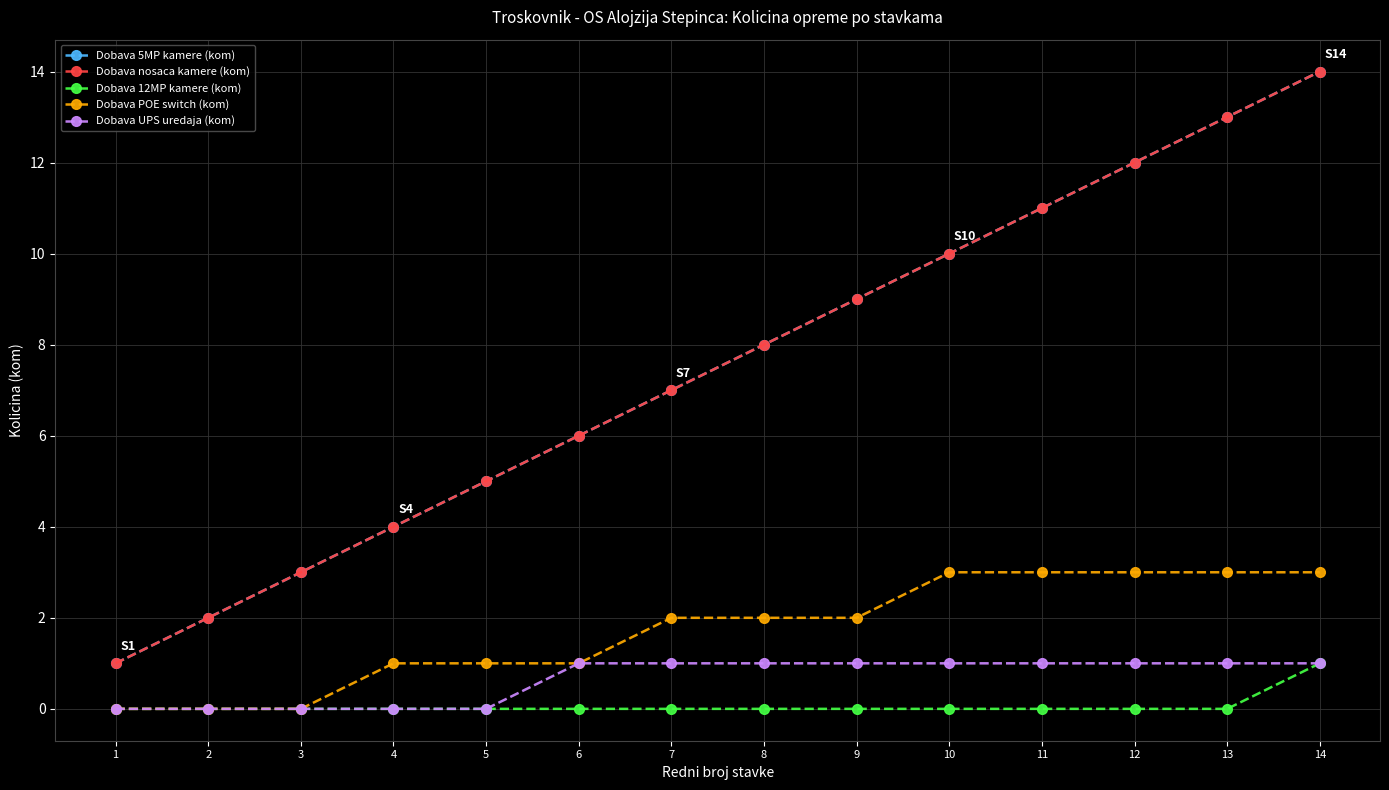

Does the chart have visible grid lines?

Yes